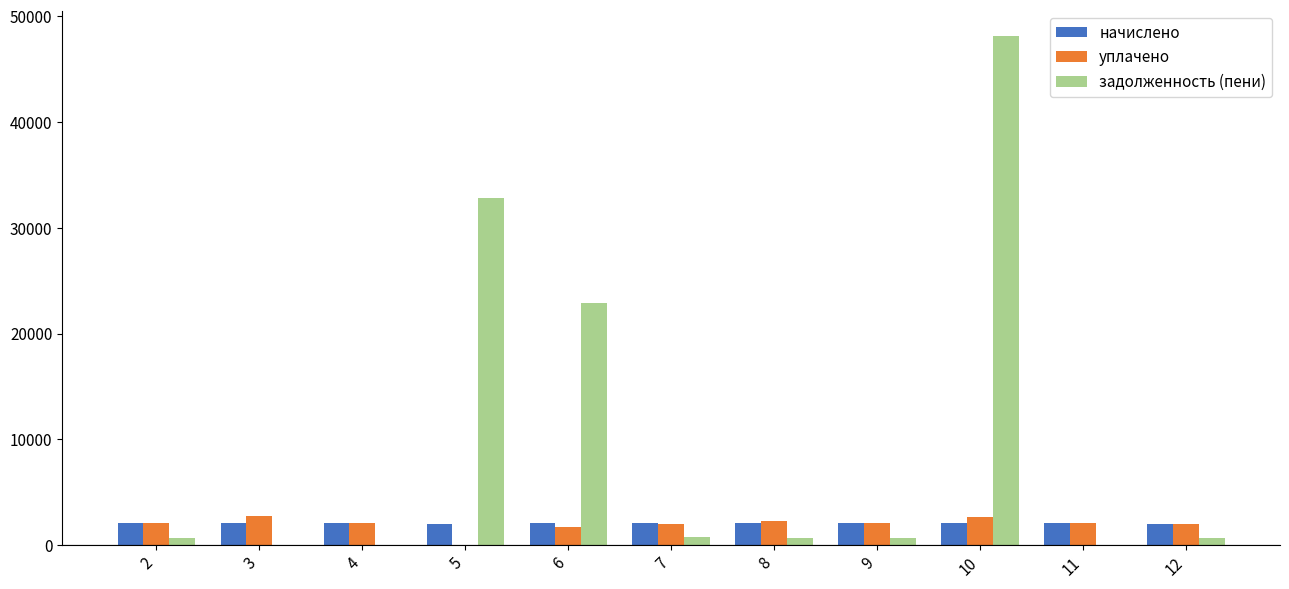

Are the bars horizontal?

No